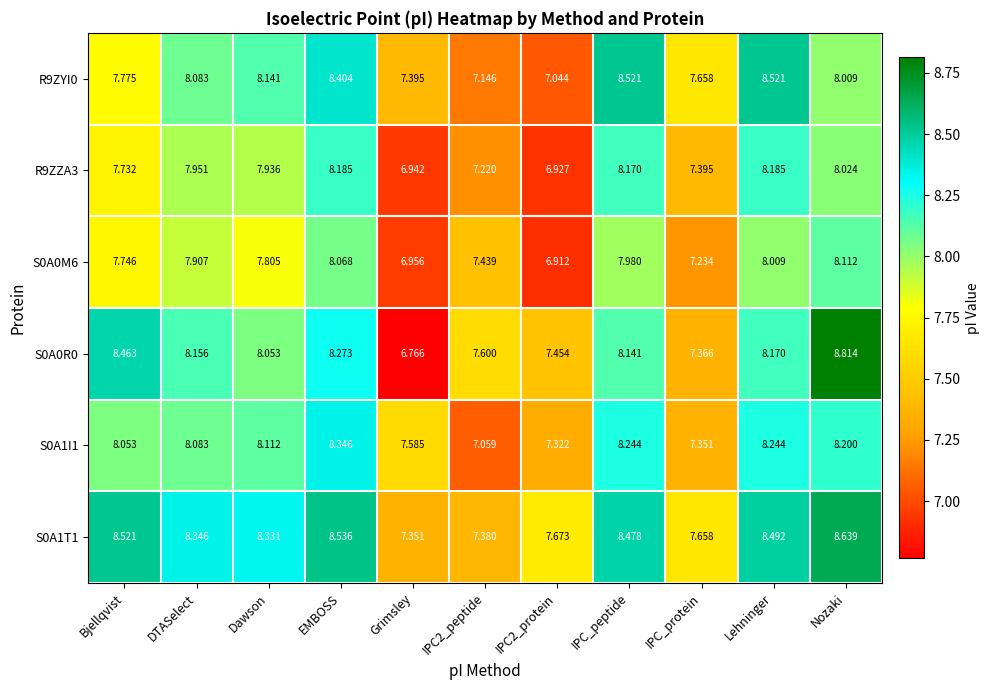

At which label does S0A0R0 reach its minimum?

Grimsley